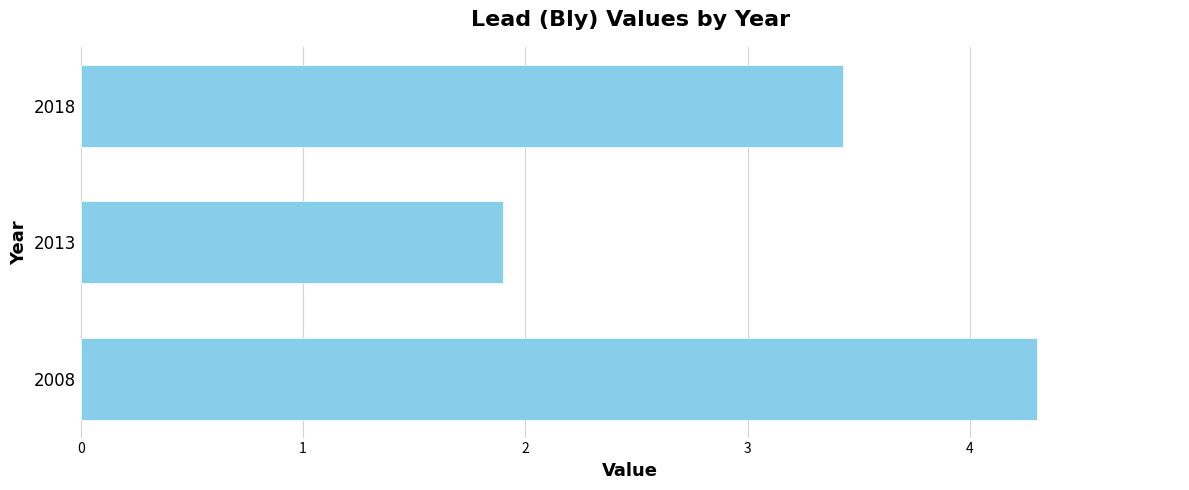

What is the change in value from 2008 to 2013?

-2.4